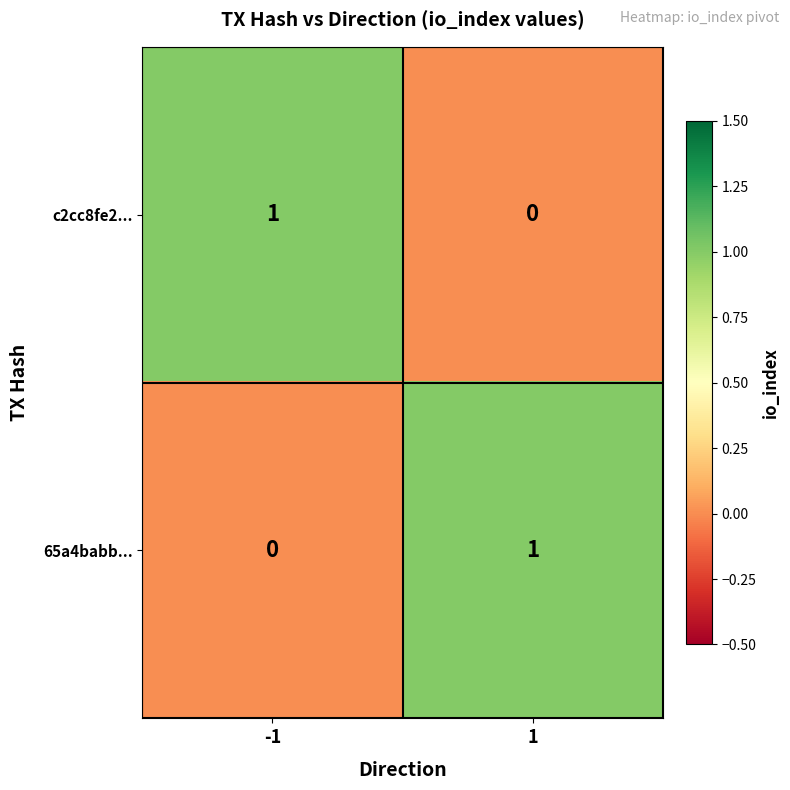

How many values in the c2cc8fe2... series are below 1?

1